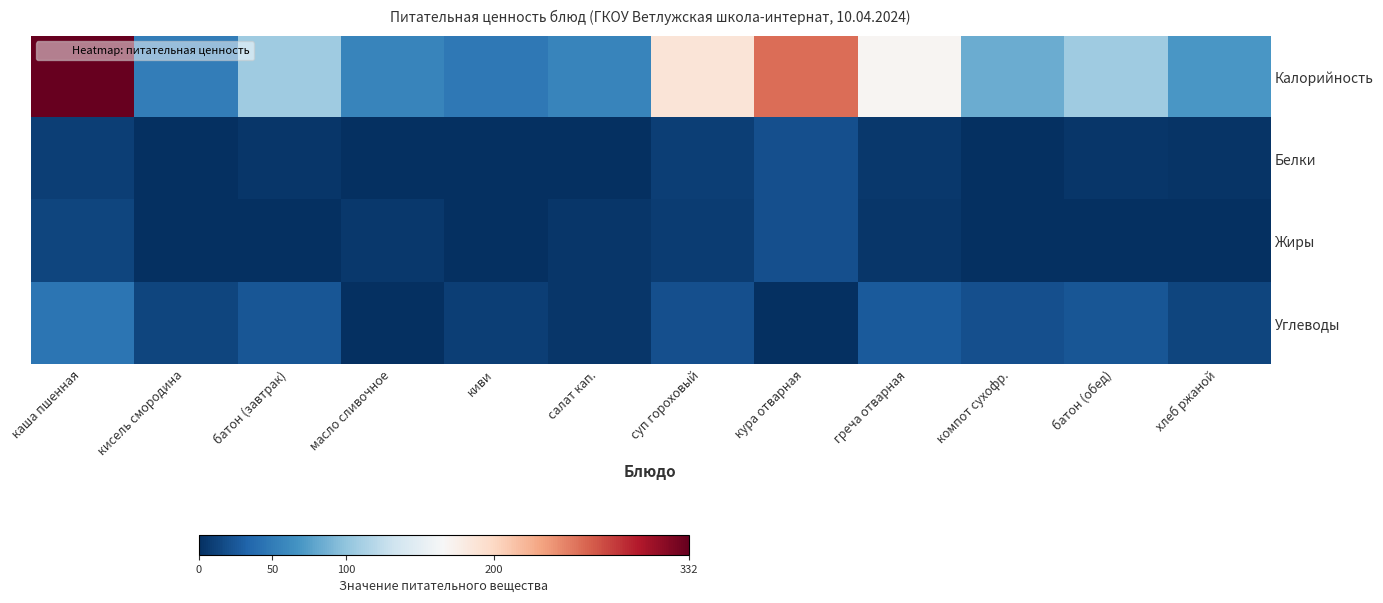

Which category has the highest value across all series?

каша пшенная